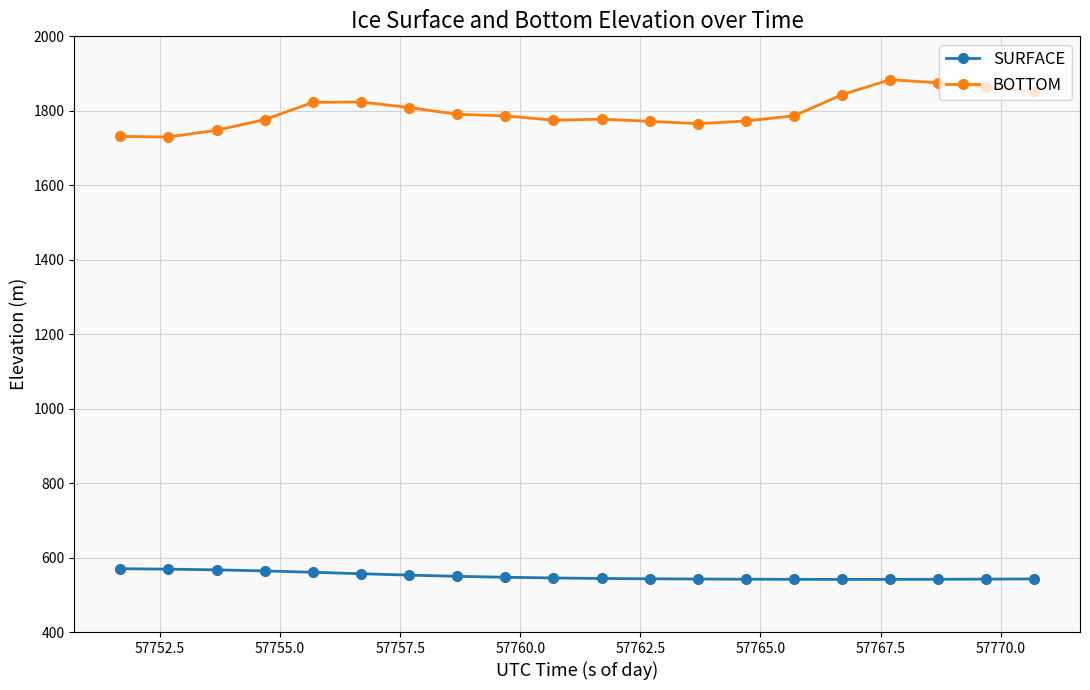

List the series in order of their peak value, highest first.

BOTTOM, SURFACE